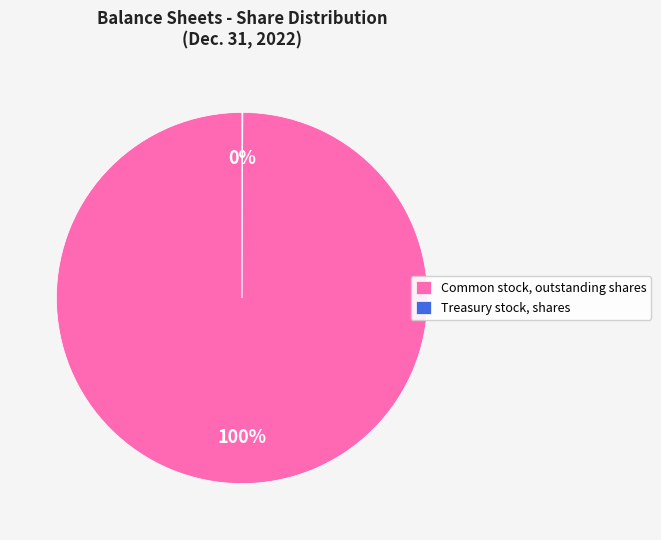

Is it true that Common stock, outstanding shares is 100% of the pie?

True